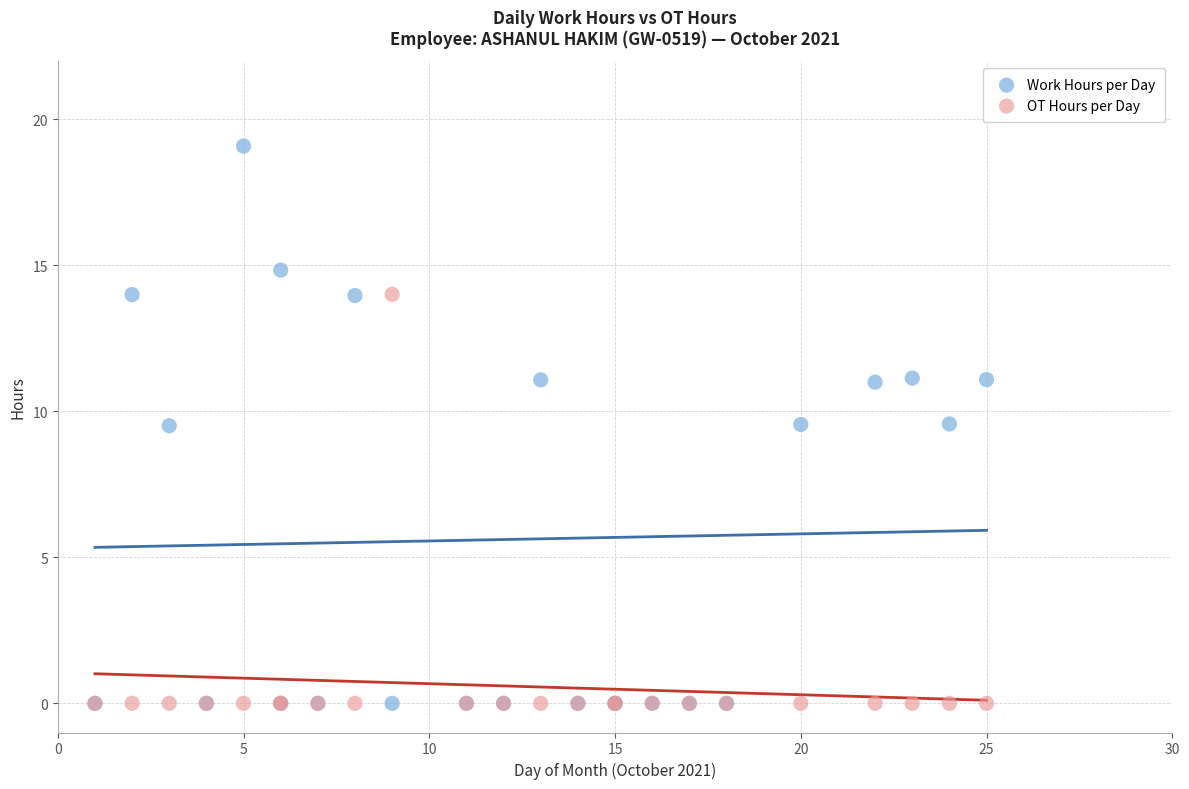

Which series has the widest spread of Y values?

Work Hours per Day